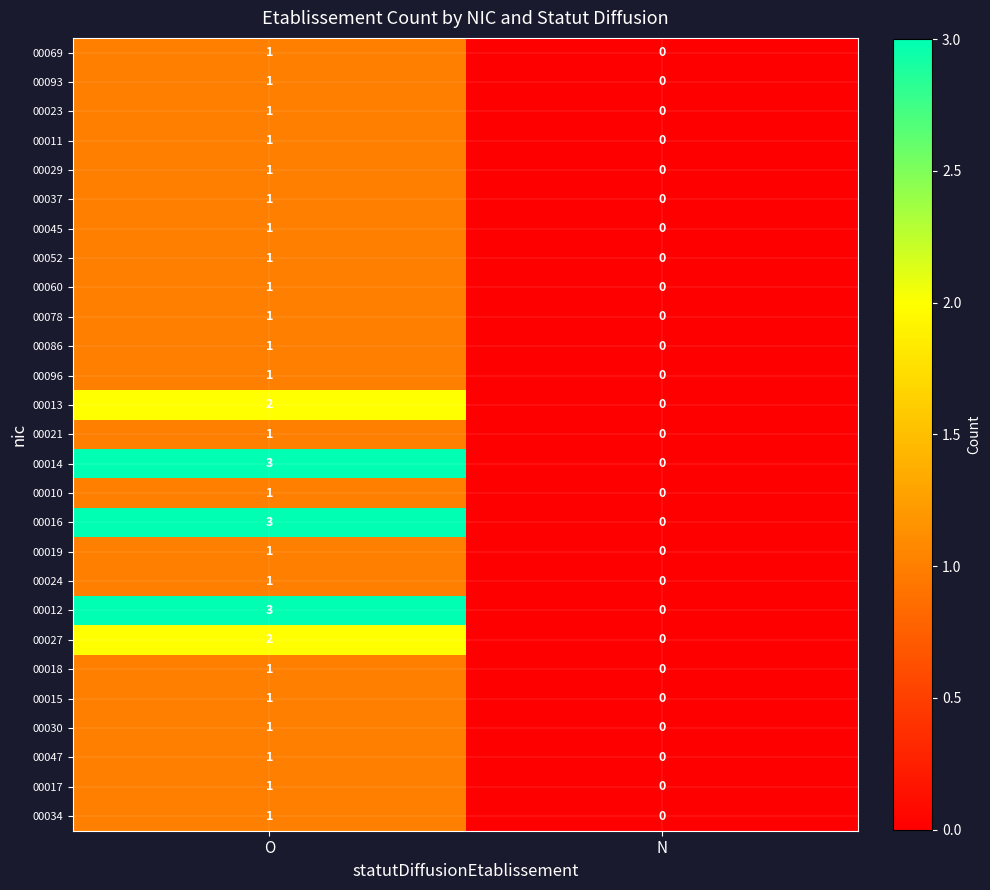

True or false: 00012 has a value of 1 at O.

False